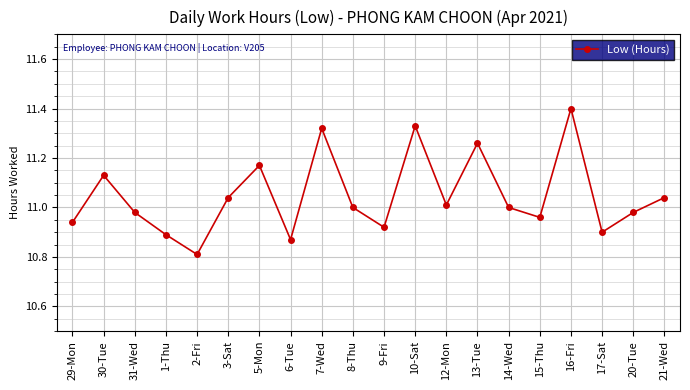

What is the sum of the values at 1-Thu and 6-Tue?

21.8